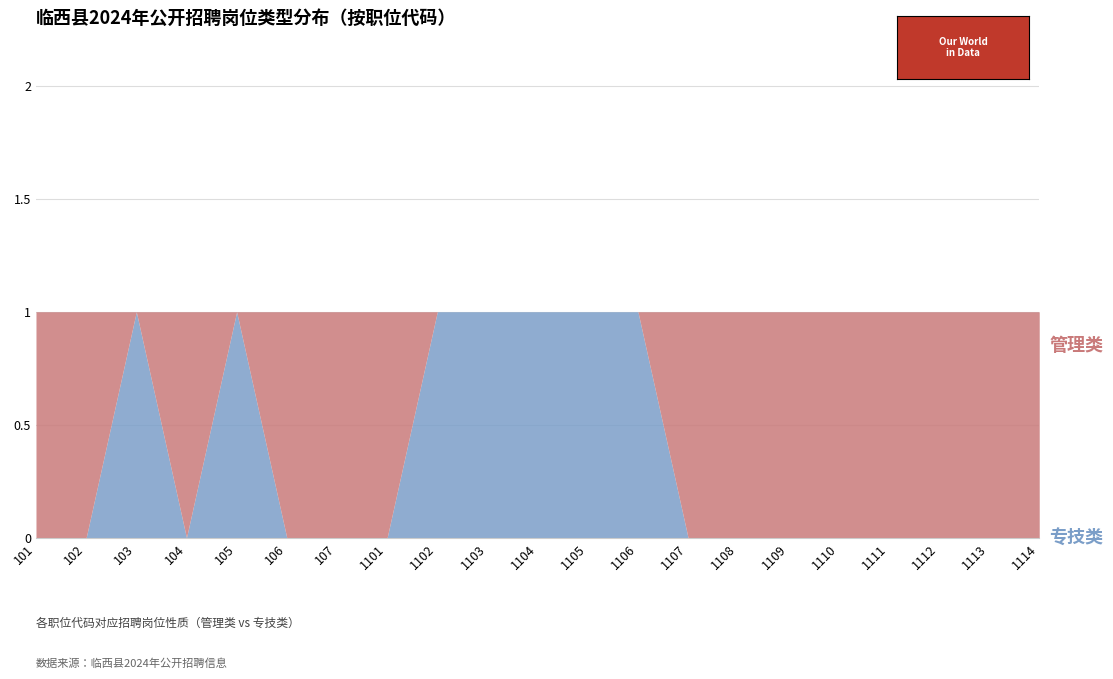

What is the sum of all 专技类 values?

7